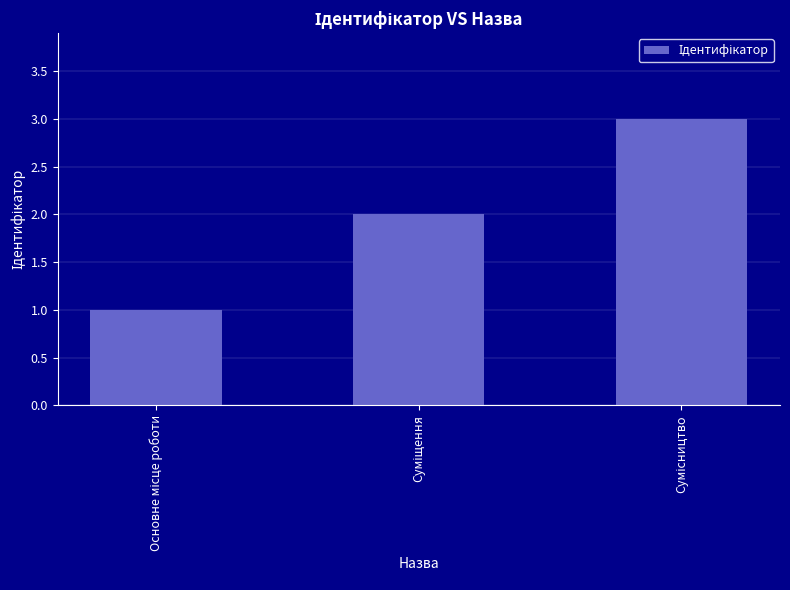

What is the sum of all values?

6